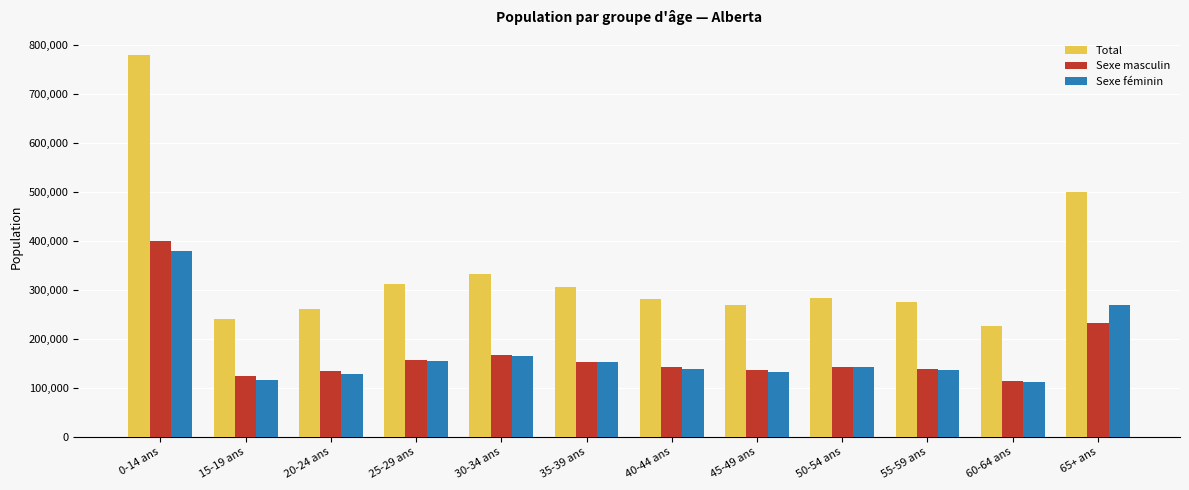

What are all the series names shown in the legend?

Total, Sexe masculin, Sexe féminin